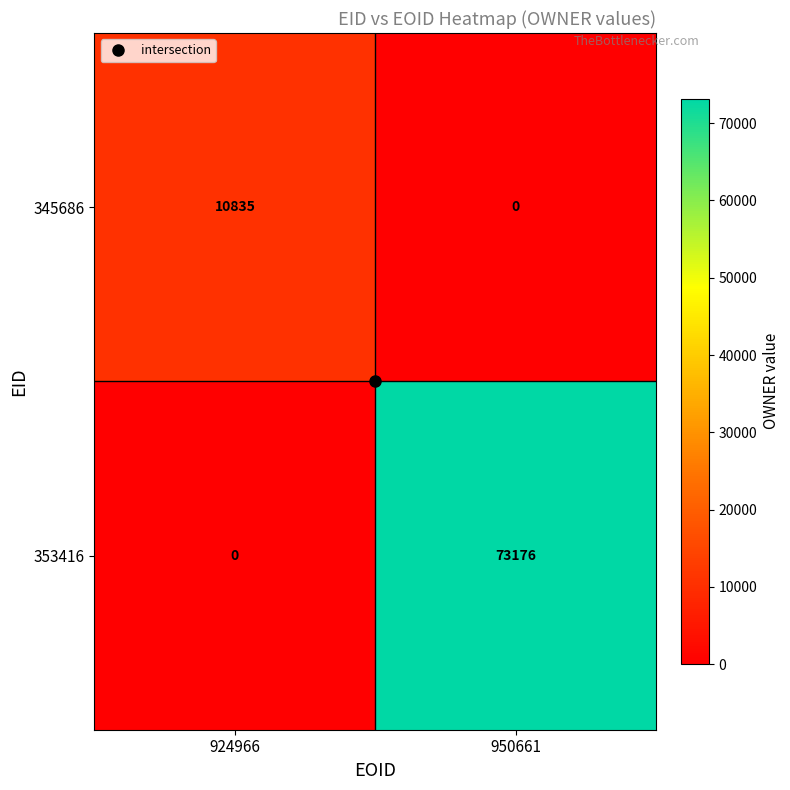

What is the difference between the maximum and minimum values in the 345686 series?

10835